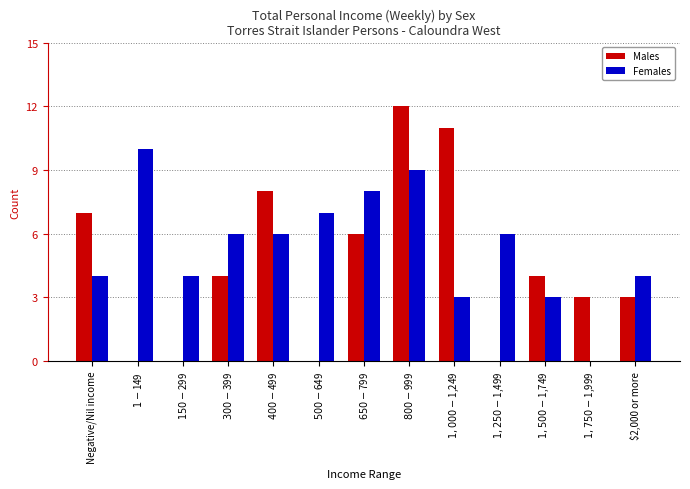

How many positive values does the Females series have?

12